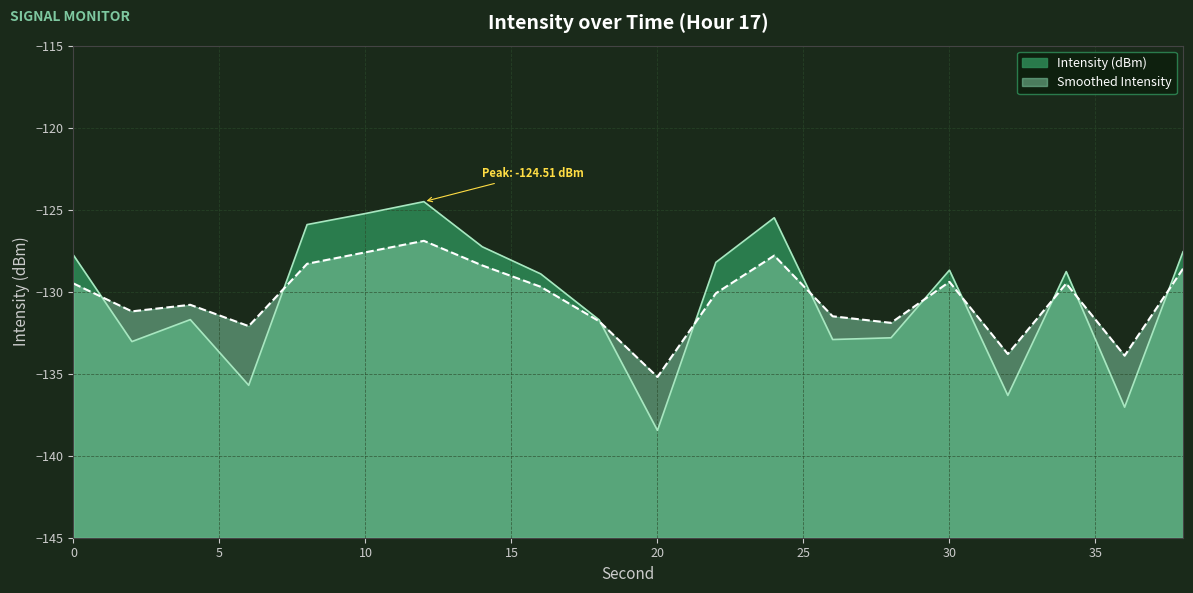

Between which two adjacent categories do Intensity (dBm) and Smoothed Intensity first intersect?

0 and 2